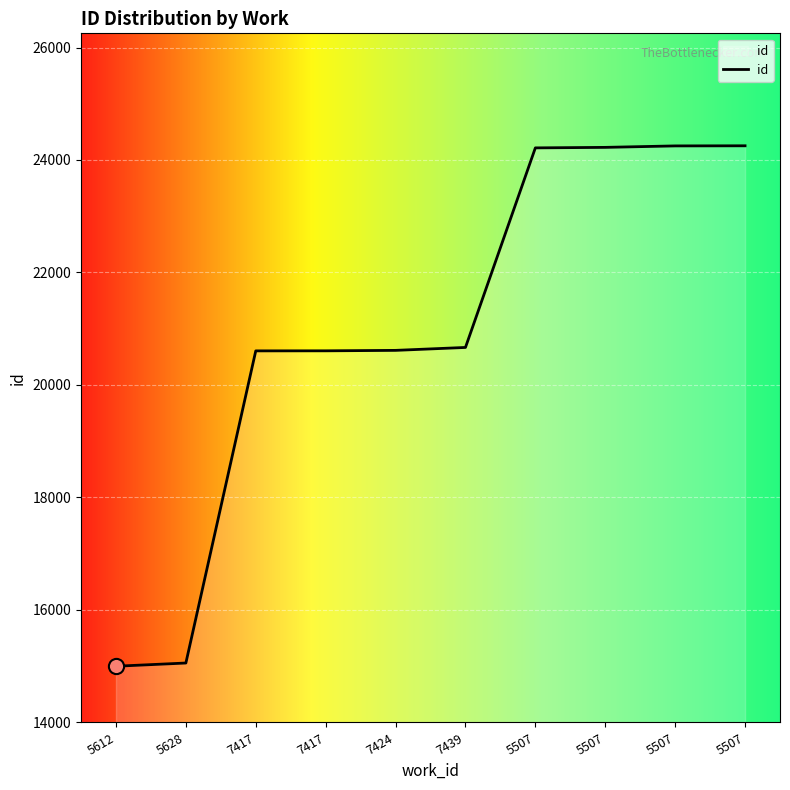

Is this an area chart (filled region under the line)?

Yes